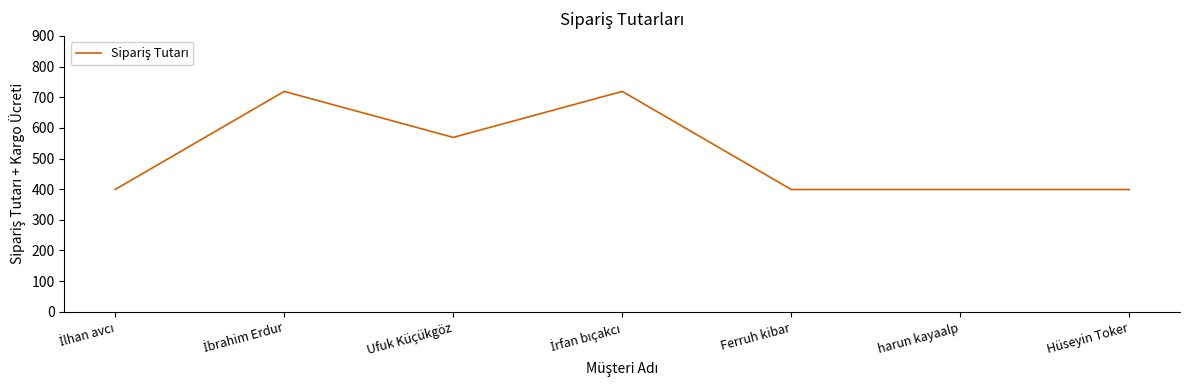

What is the change in value from Ufuk Küçükgöz to Hüseyin Toker?

-170